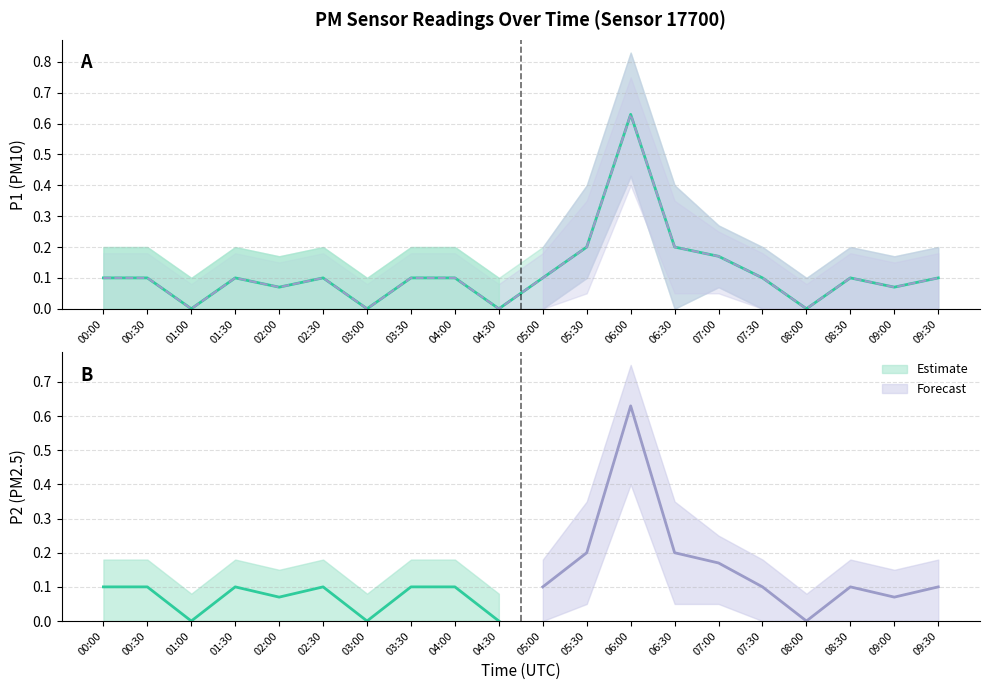

List the labels in order of P2 value, largest first.

06:00, 05:30, 06:30, 07:00, 00:00, 00:30, 01:30, 02:30, 03:30, 04:00, 05:00, 07:30, 08:30, 09:30, 02:00, 09:00, 01:00, 03:00, 04:30, 08:00